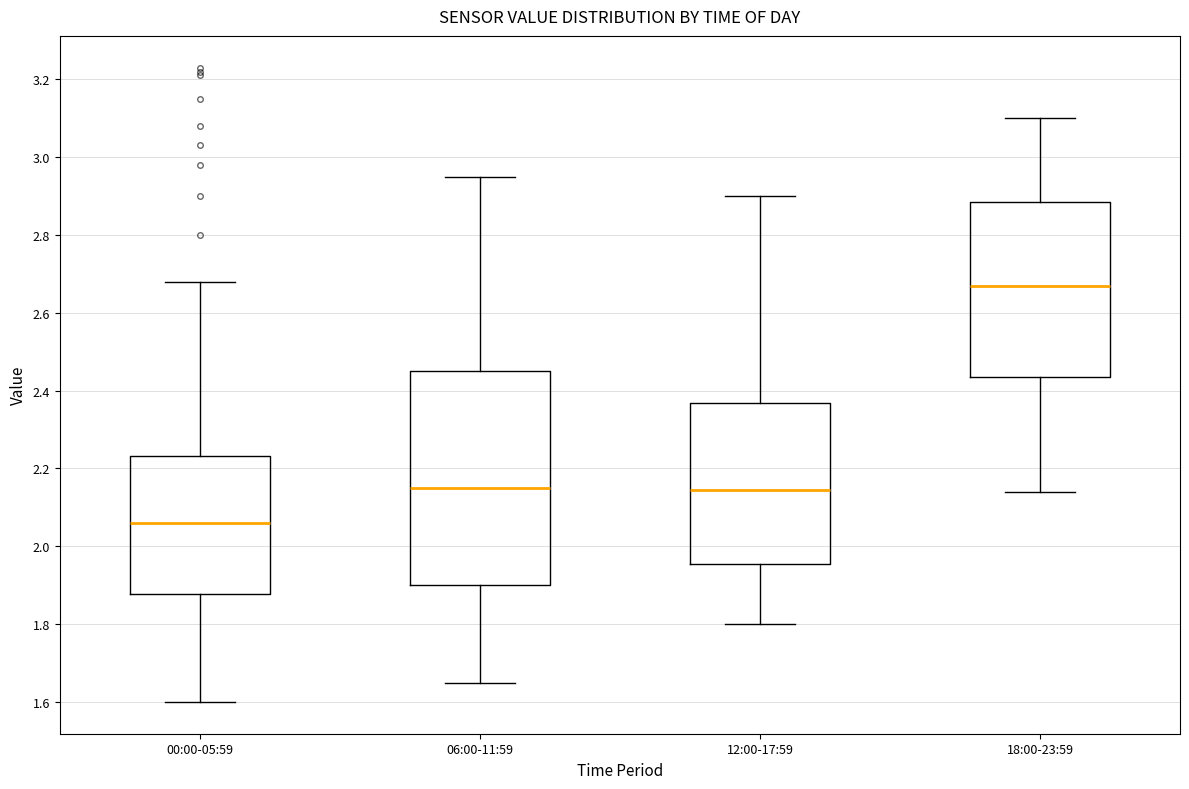

Reading left to right, transcribe this box plot: for each box, give where its median line is, the range the box spans, and where its two whiskers end, as read against the y-axis. The values are not printed on the chart, so give them approximately, as read against the axis.

00:00-05:59: median 2.06, box 1.88 to 2.24, whiskers 1.60 to 2.68
06:00-11:59: median 2.16, box 1.90 to 2.46, whiskers 1.66 to 2.96
12:00-17:59: median 2.14, box 1.96 to 2.36, whiskers 1.80 to 2.90
18:00-23:59: median 2.68, box 2.44 to 2.88, whiskers 2.14 to 3.10